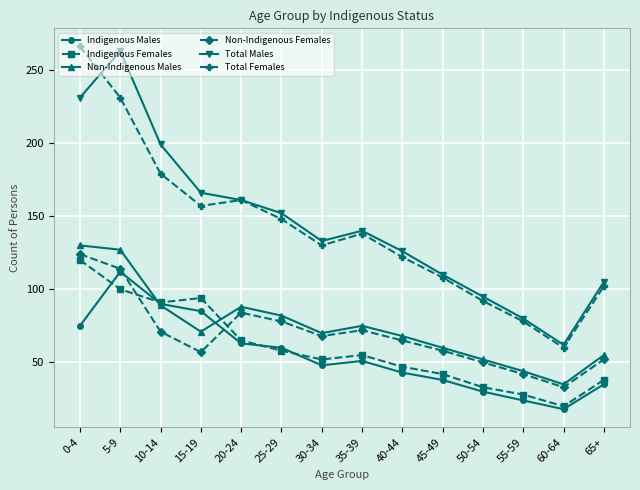

What is the value of the Total Females point at the 8th from the left?

138